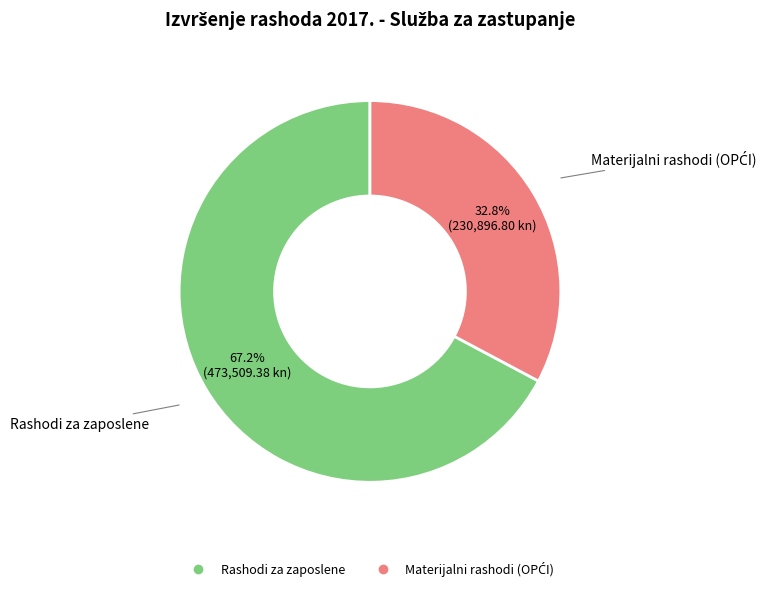

Does any single category account for the majority?

Yes